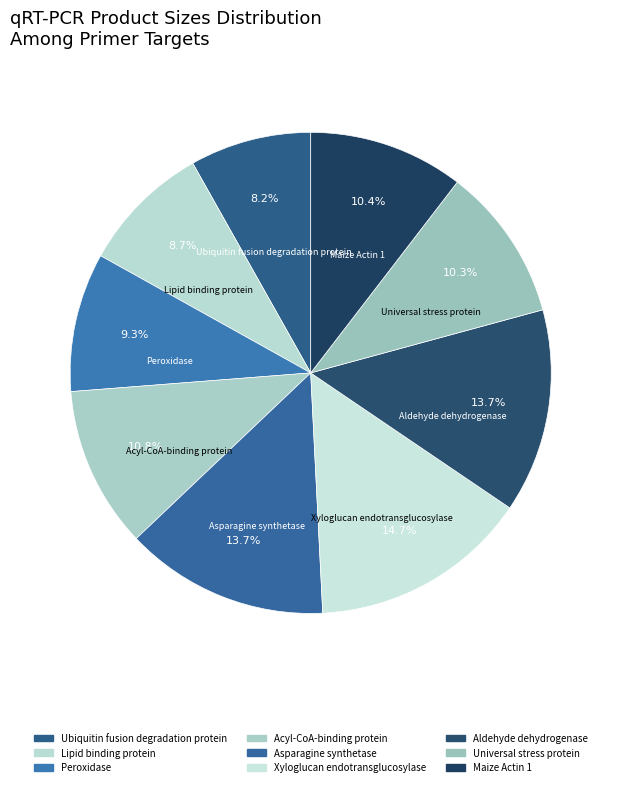

How many slices are in this pie chart?

9